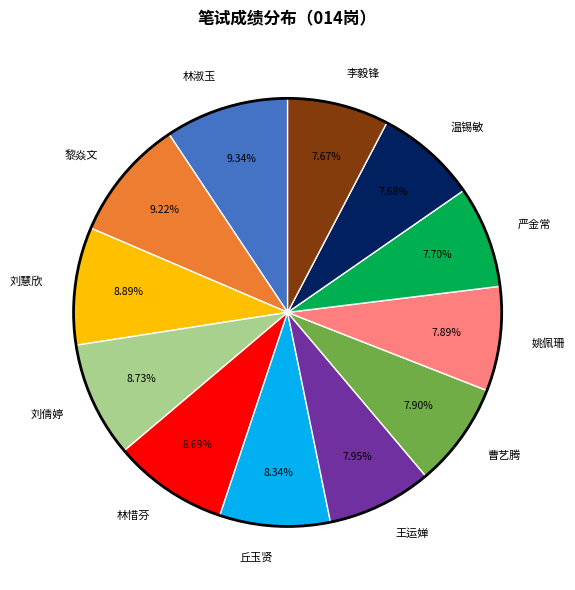

How many segments does this pie chart have?

12